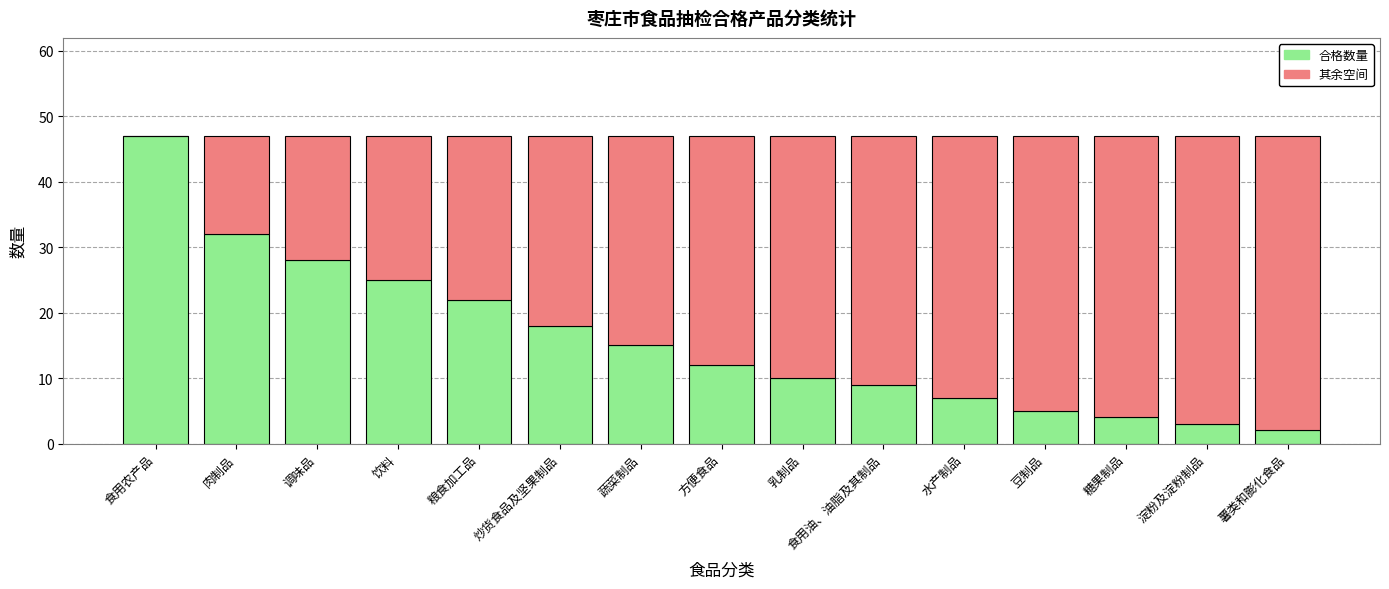

What is the total value across all series at 水产制品?

47